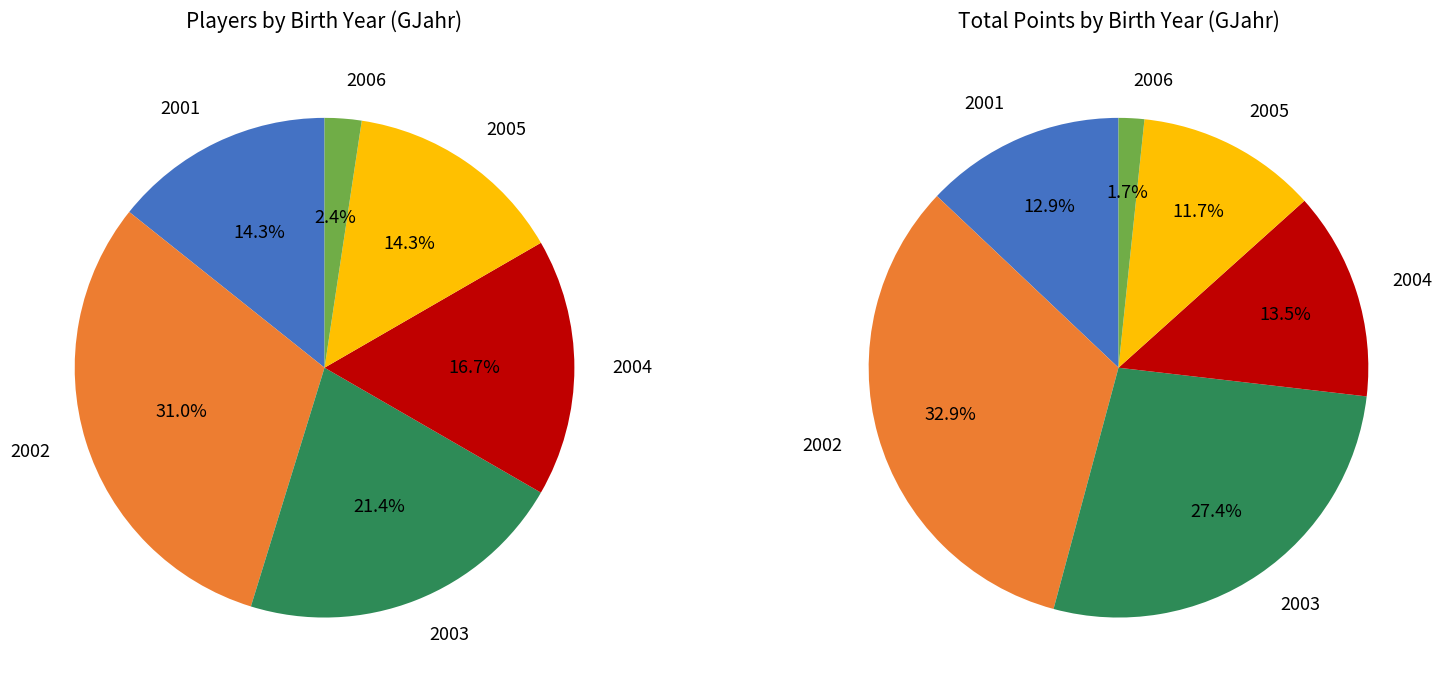

Is there any slice that represents more than half of the pie?

No